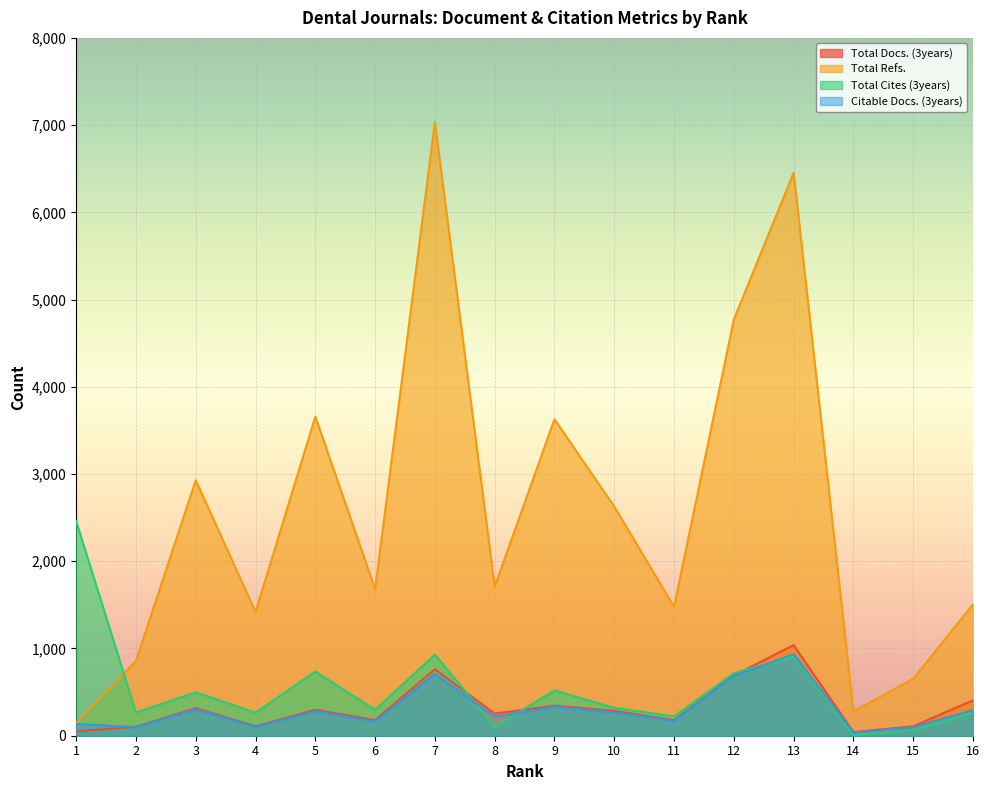

The value of Total Refs. at 9 is 3628. True or false?

True